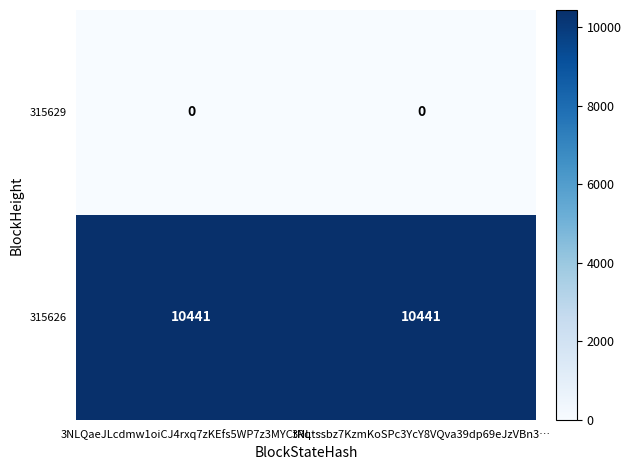

Which series has the largest total across all categories?

315626